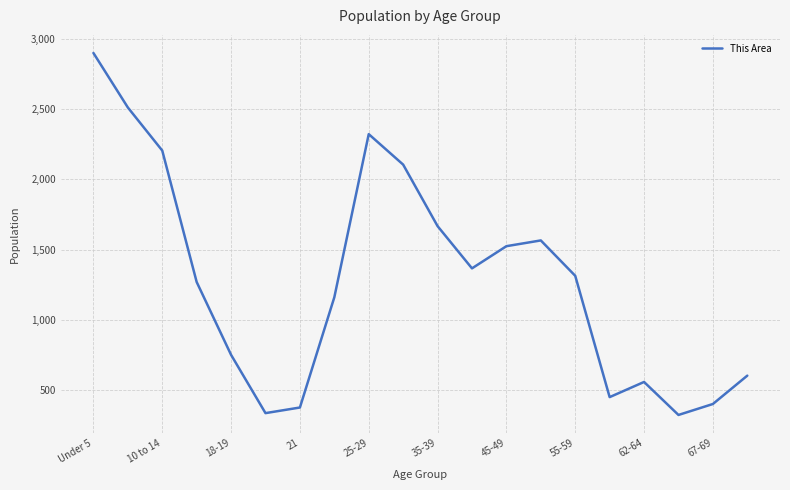

What is the difference between the maximum and minimum values?

2578